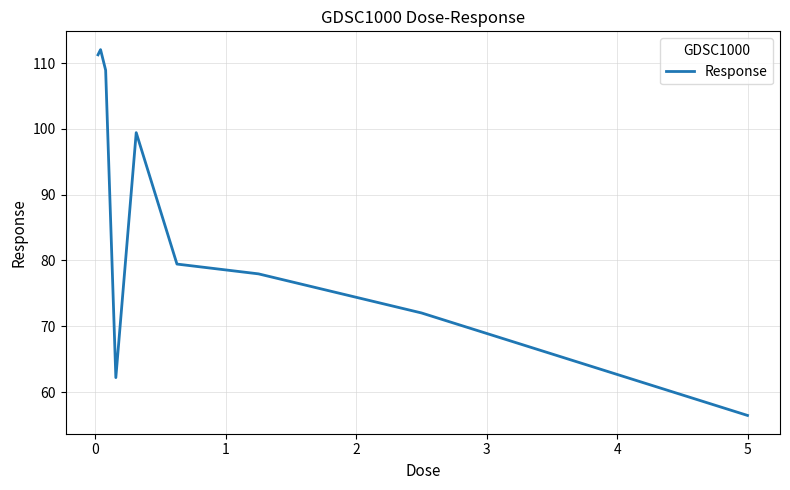

What is the difference between the maximum and minimum values?

55.6